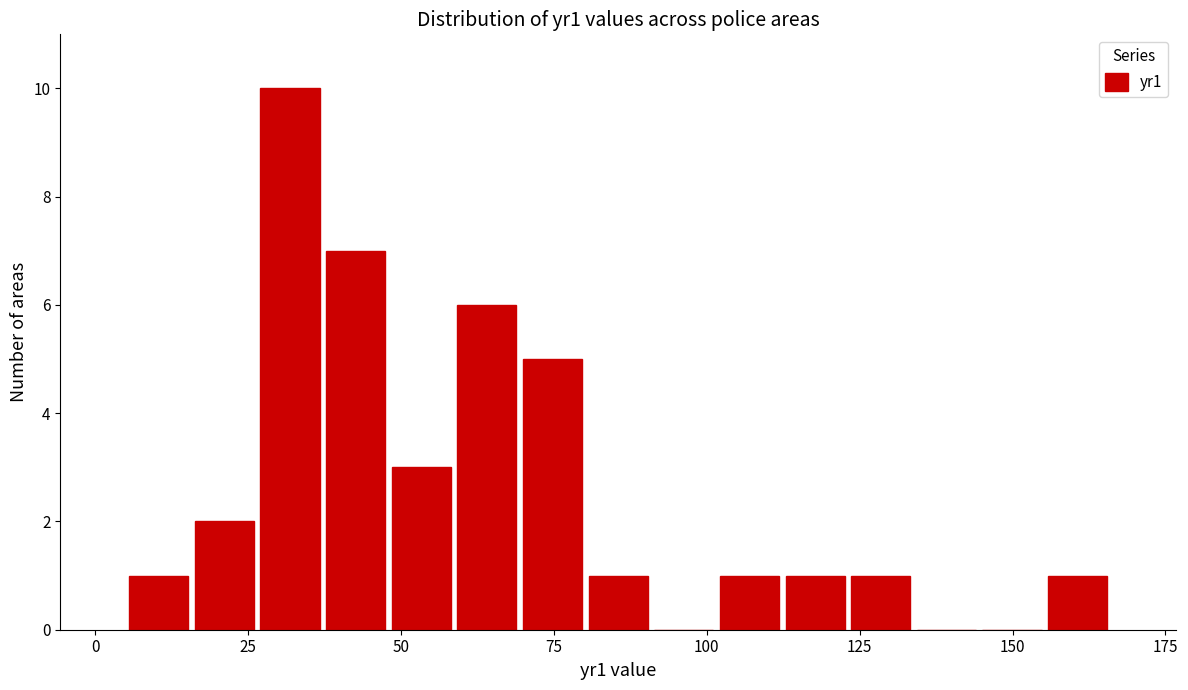

Read against the x-axis, roughly where is the centre of the tallest bar?

30